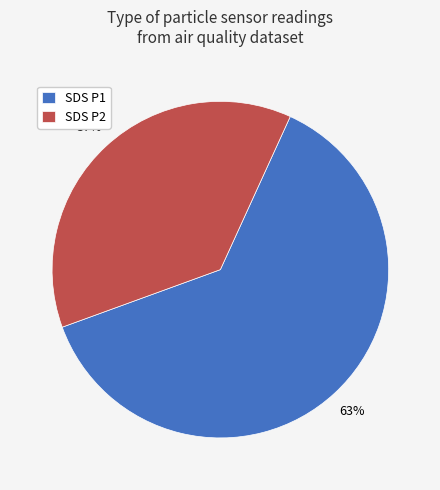

How many slices are in this pie chart?

2